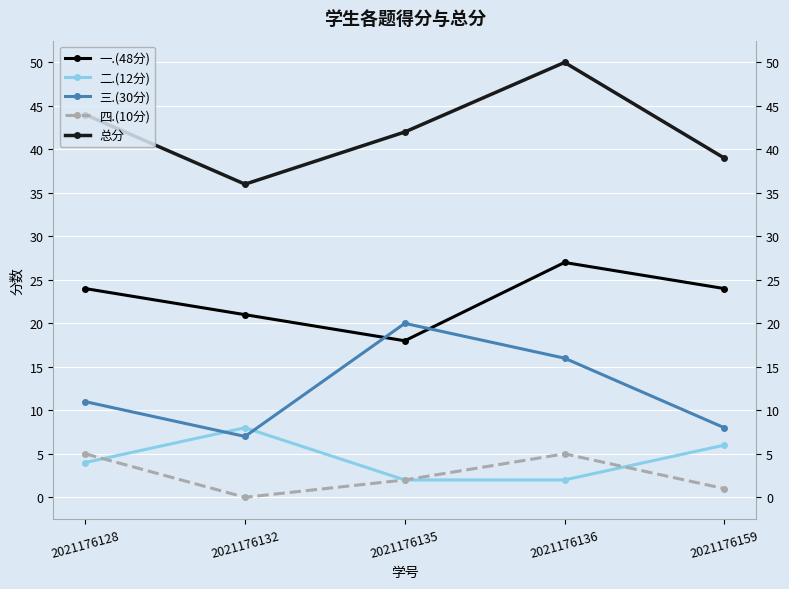

What is the average value of the 总分 series?

42